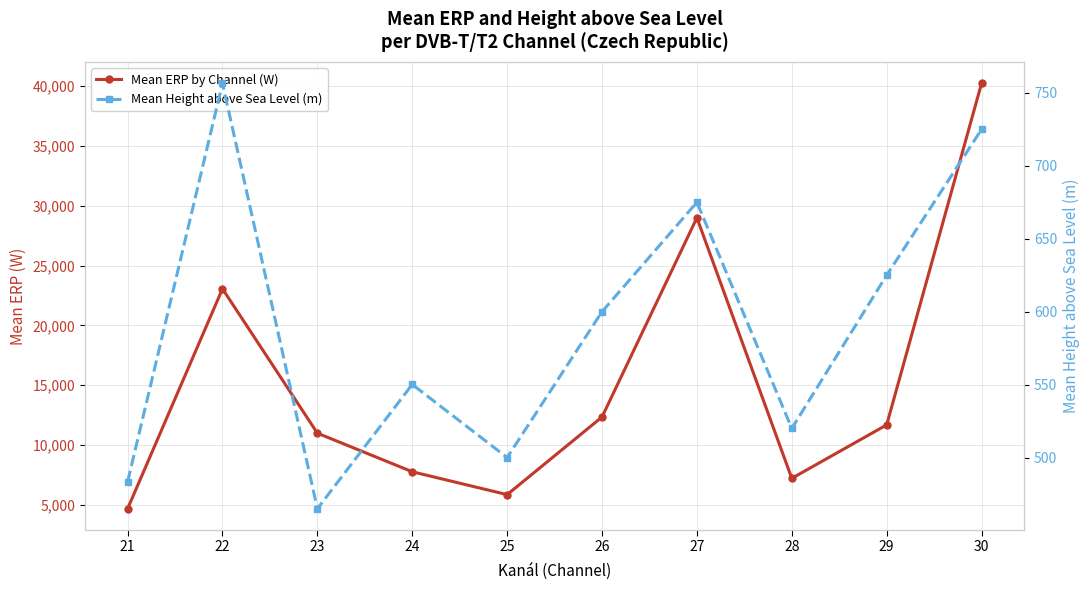

What is the total value across all series at 29?

12305.5